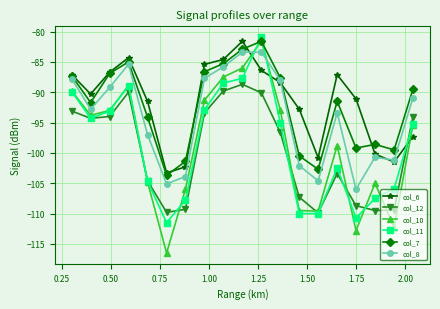

Which series has the widest spread of values?

col_10